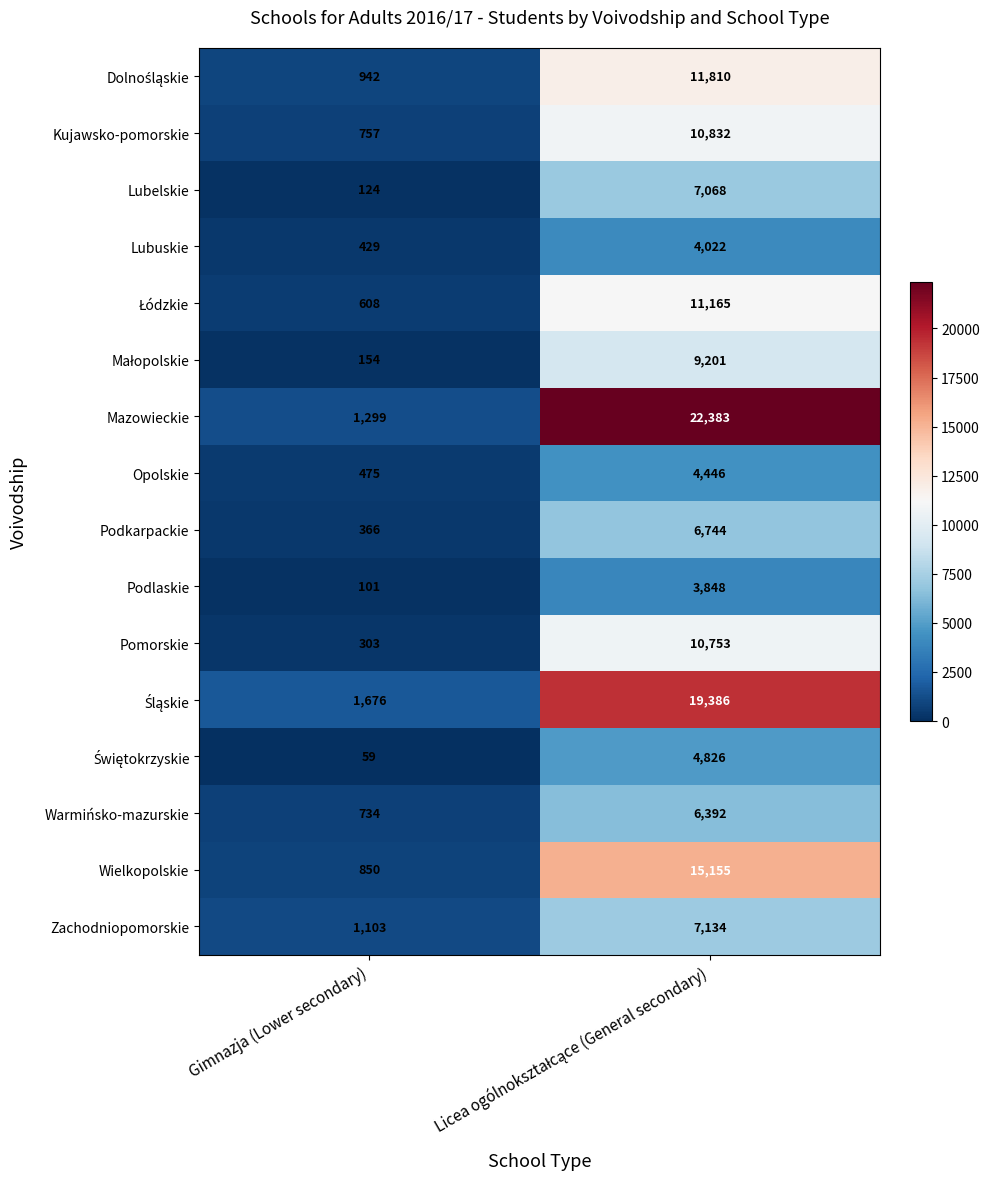

What is the total value across all series at Licea ogólnokształcące (General secondary)?

155165